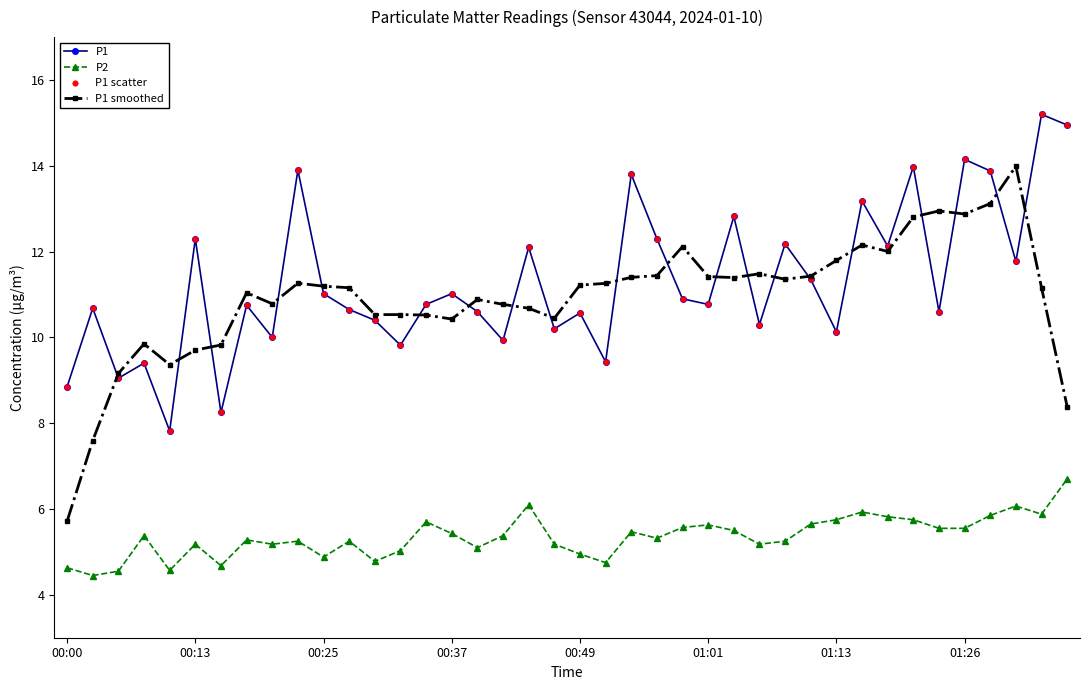

Which series has the widest spread of values?

P1 smoothed